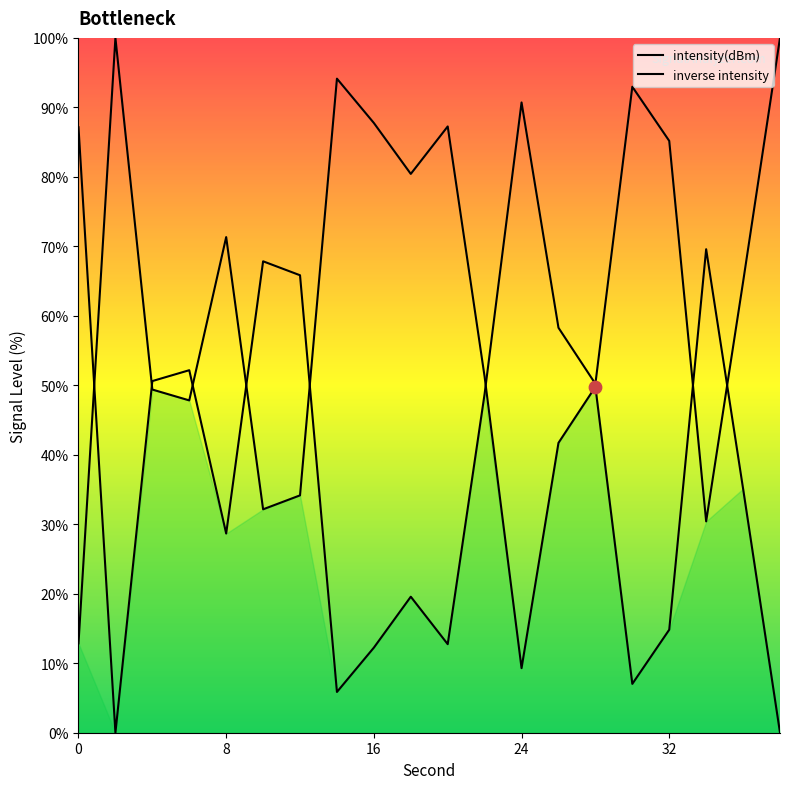

Which has a higher value, 30 or 24?

30